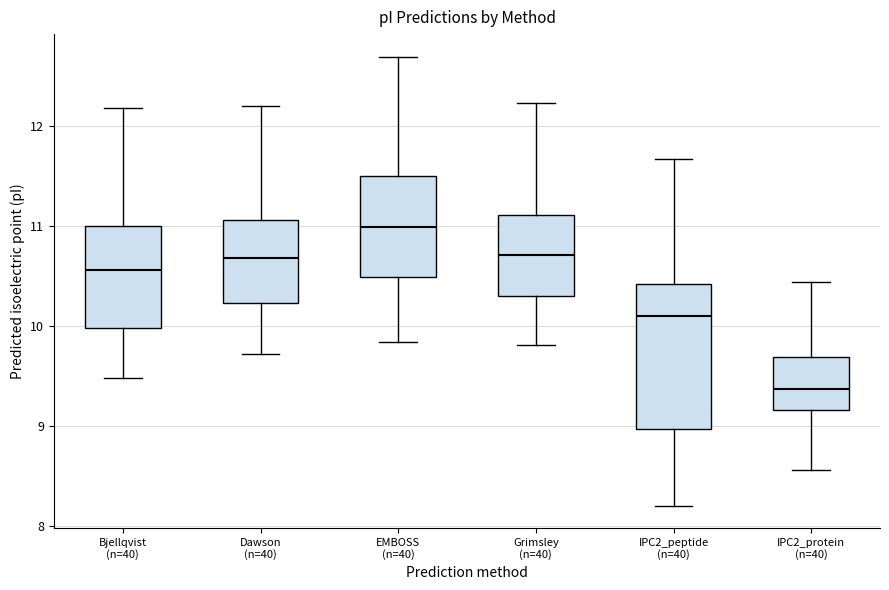

Reading left to right, read every box against the y-axis: the position of its median line, the range the box covers, and the ends of its whiskers. The values are not printed on the chart, so give them approximately, as read against the axis.

Bjellqvist (n=40): median 10.6, box 10.0 to 11.0, whiskers 9.5 to 12.2
Dawson (n=40): median 10.7, box 10.2 to 11.1, whiskers 9.7 to 12.2
EMBOSS (n=40): median 11.0, box 10.5 to 11.5, whiskers 9.8 to 12.7
Grimsley (n=40): median 10.7, box 10.3 to 11.1, whiskers 9.8 to 12.2
IPC2_peptide (n=40): median 10.1, box 9.0 to 10.4, whiskers 8.2 to 11.7
IPC2_protein (n=40): median 9.4, box 9.2 to 9.7, whiskers 8.6 to 10.4